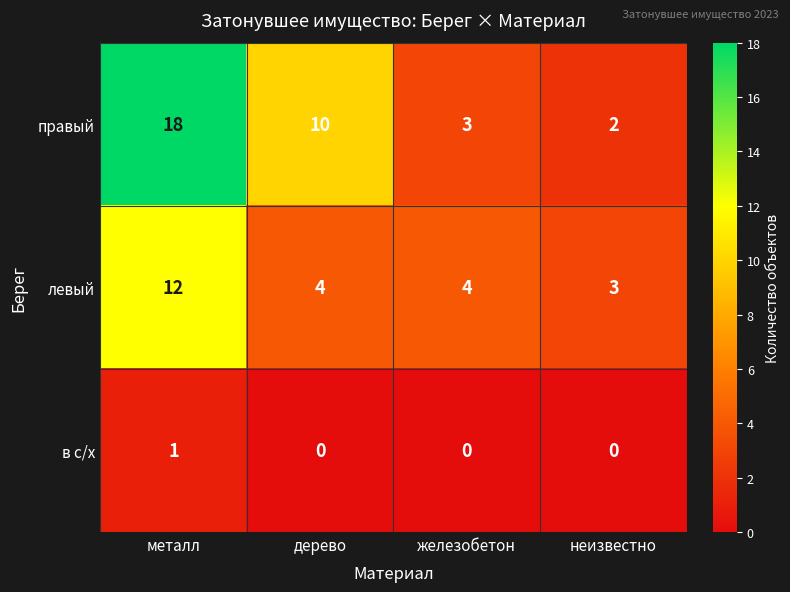

Rank the series by their average value, from highest to lowest.

правый, левый, в с/х